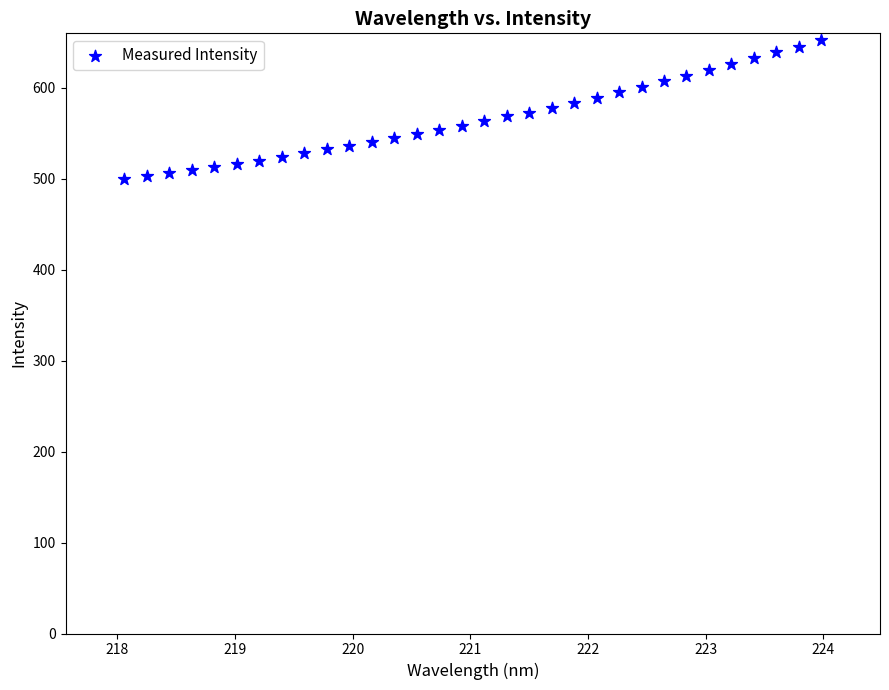

What is the range of X values (max minus min)?

5.9